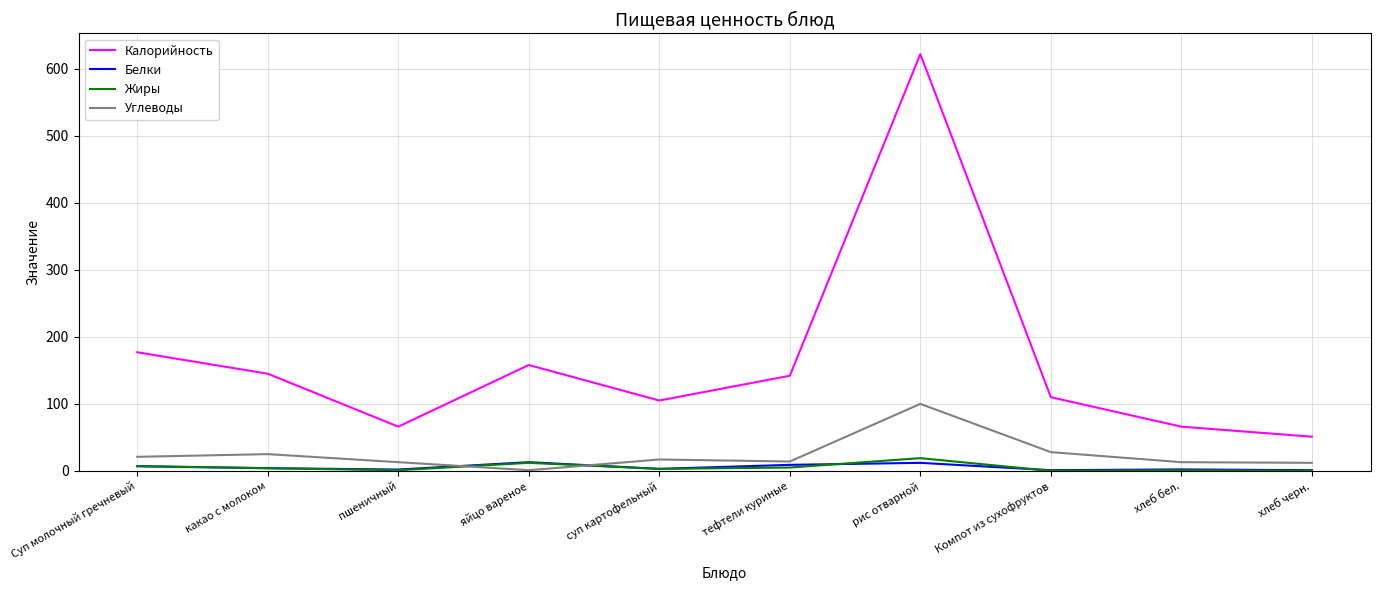

What is the sum of the Калорийность values at рис отварной and суп картофельный?

727.0